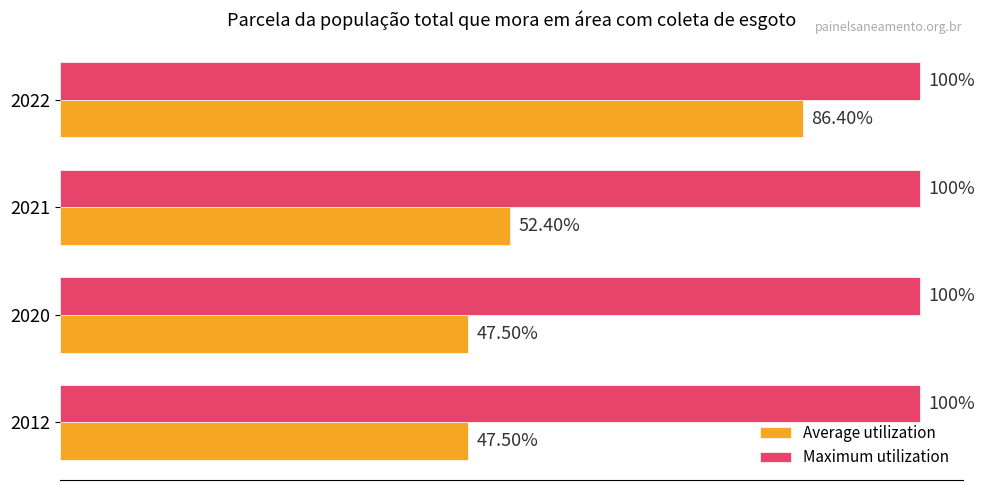

What are all the series names shown in the legend?

Average utilization, Maximum utilization